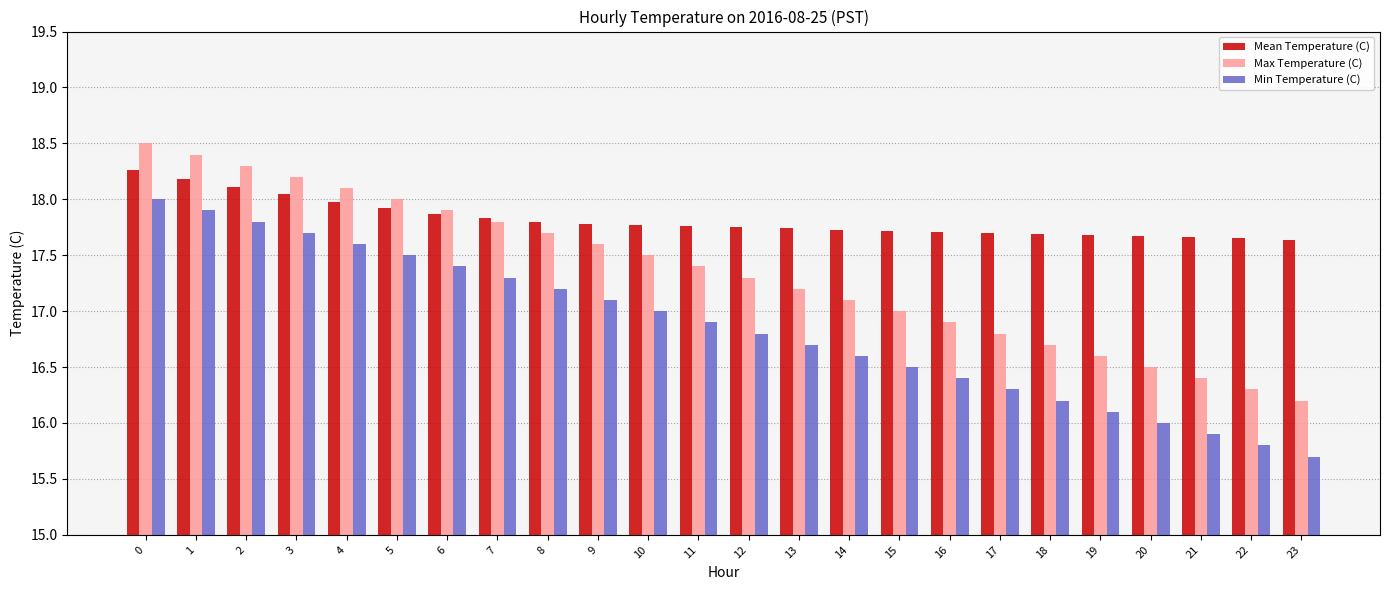

Is it true that Min Temperature (C) equals 16.2 at 18?

True